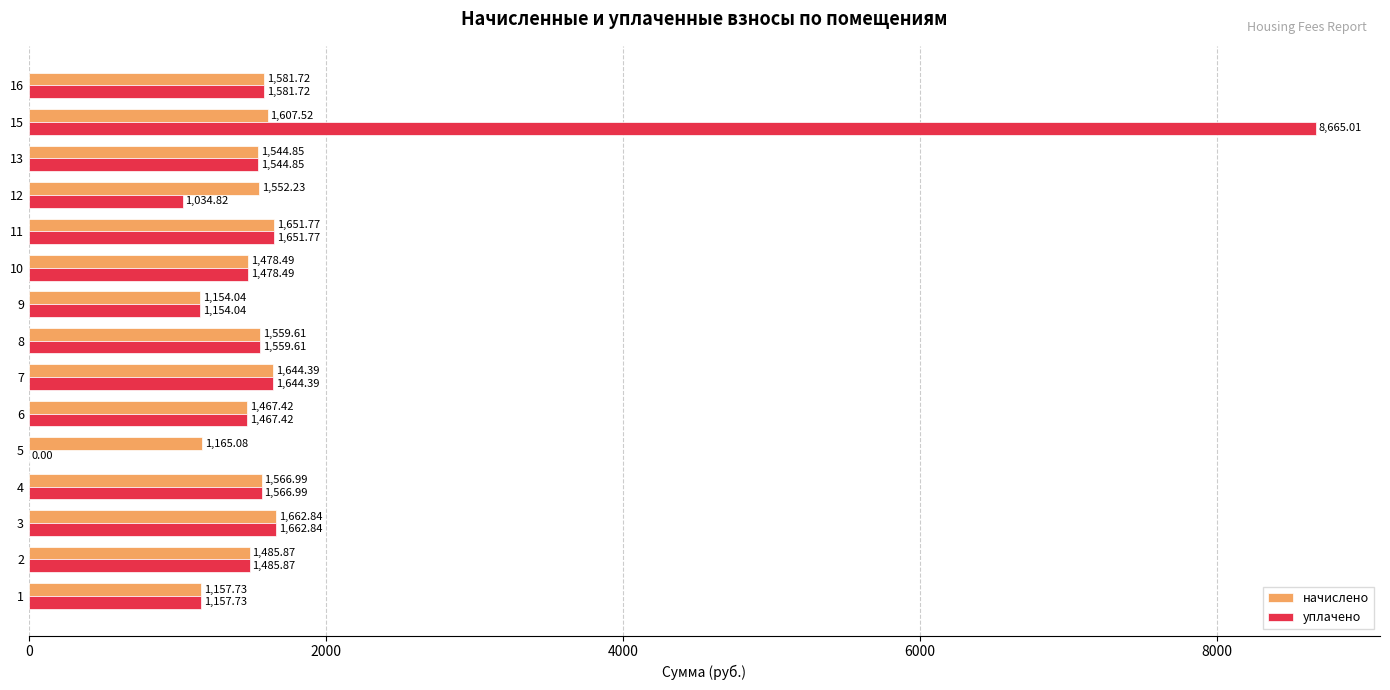

Is the value of начислено at 3 greater than the value of уплачено at 7?

Yes